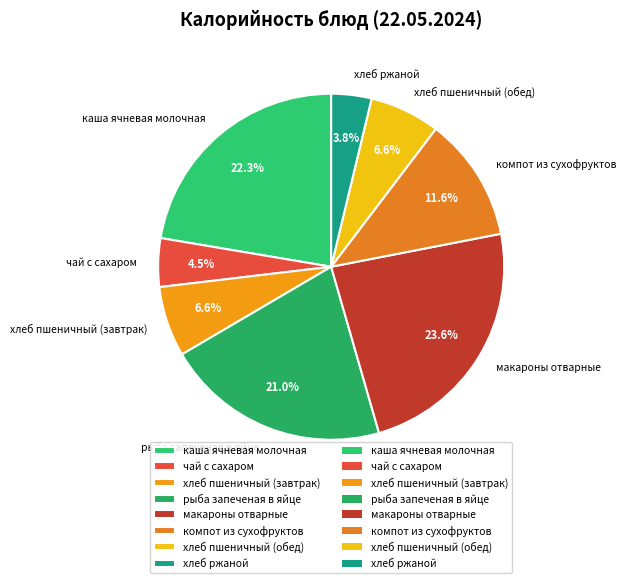

Does макароны отварные account for over 50% of the chart?

No